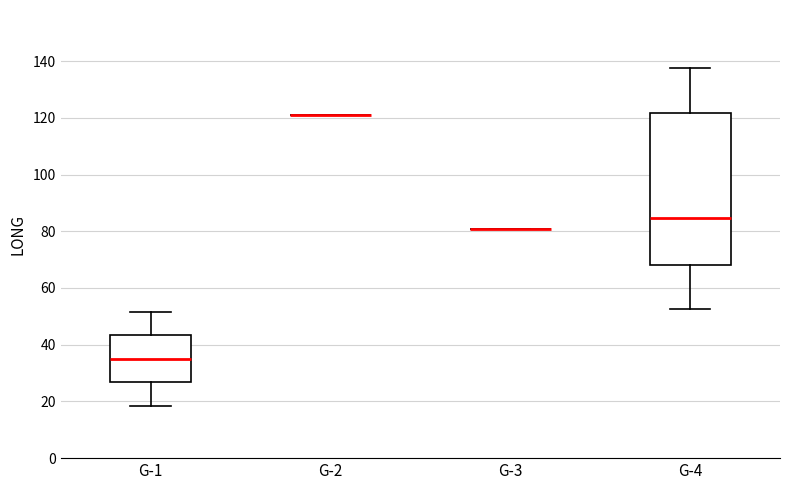

Reading left to right, transcribe this box plot: for each box, give where its median line is, the range the box spans, and where its two whiskers end, as read against the y-axis. The values are not printed on the chart, so give them approximately, as read against the axis.

G-1: median 36, box 26 to 44, whiskers 18 to 52
G-2: box collapsed to a line at 120, whiskers 120 to 120
G-3: box collapsed to a line at 80, whiskers 80 to 80
G-4: median 84, box 68 to 122, whiskers 52 to 138